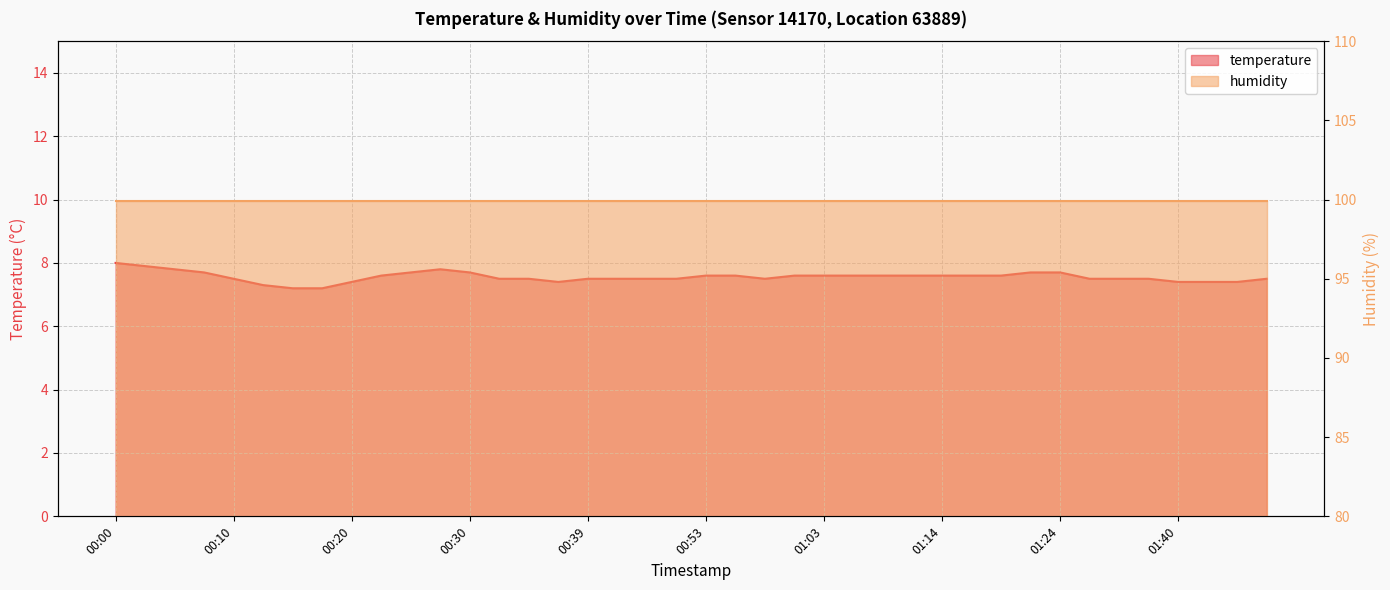

At which category does the chart reach its minimum across all series?

00:15